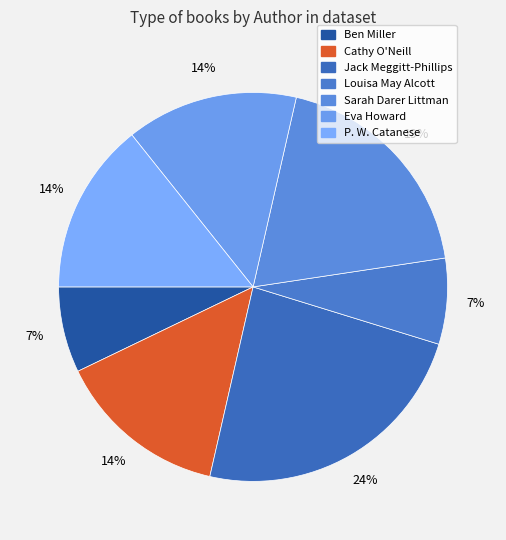

To the nearest percent, what is the difference between the largest and smallest slice percentages?

17%